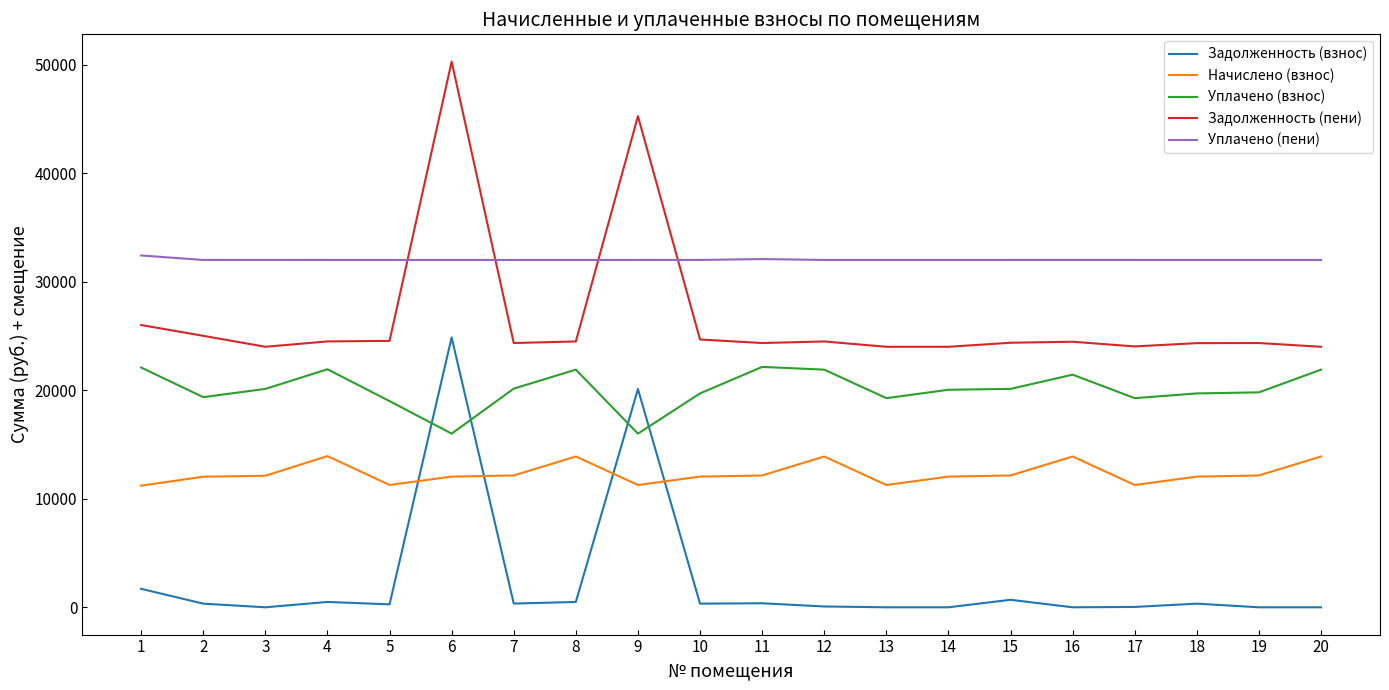

True or false: Уплачено (пени) has a value of 19897.5 at 2.

False